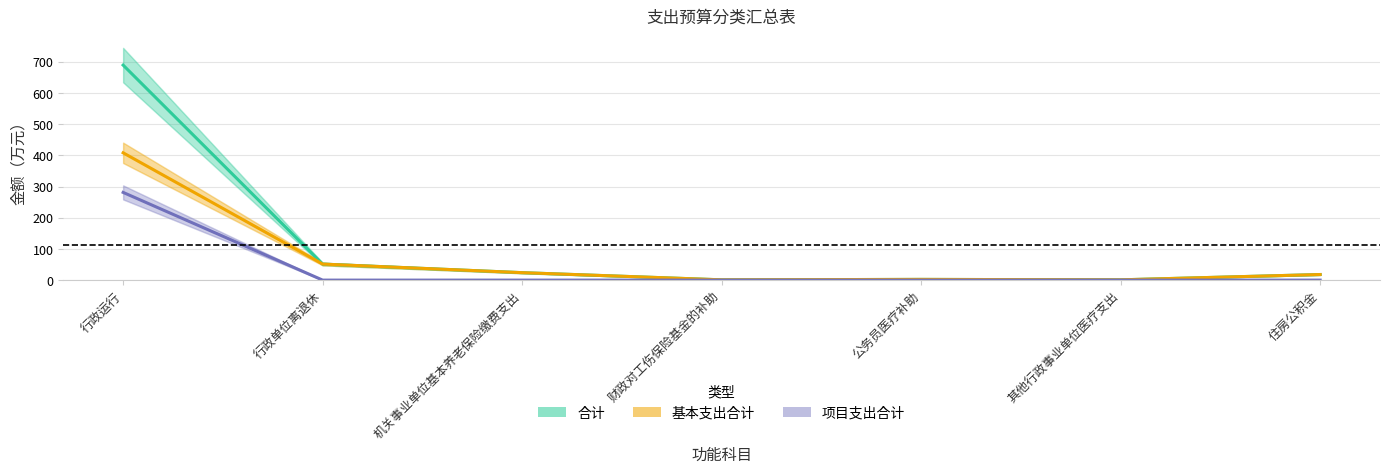

At which label is 基本支出合计 closest to 204?

行政单位离退休